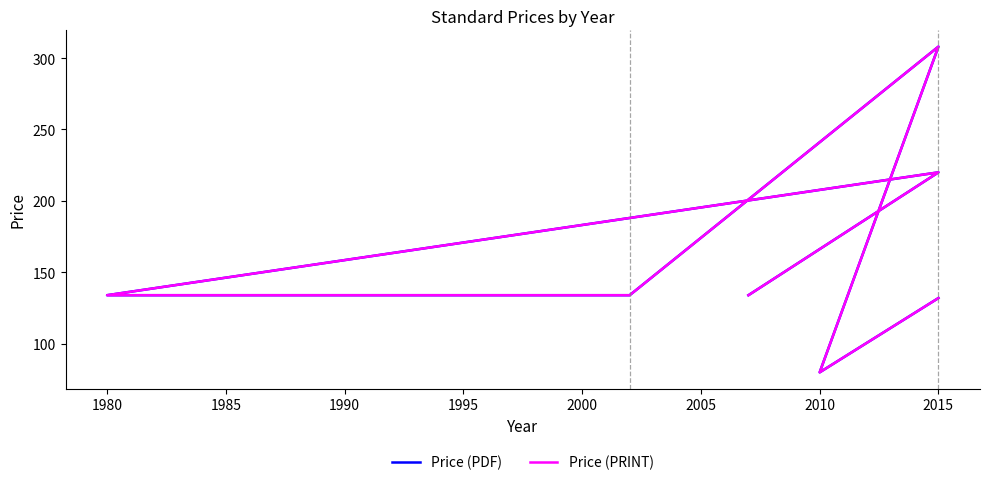

What is the value of the Price (PDF) point at the 7th from the left?

134